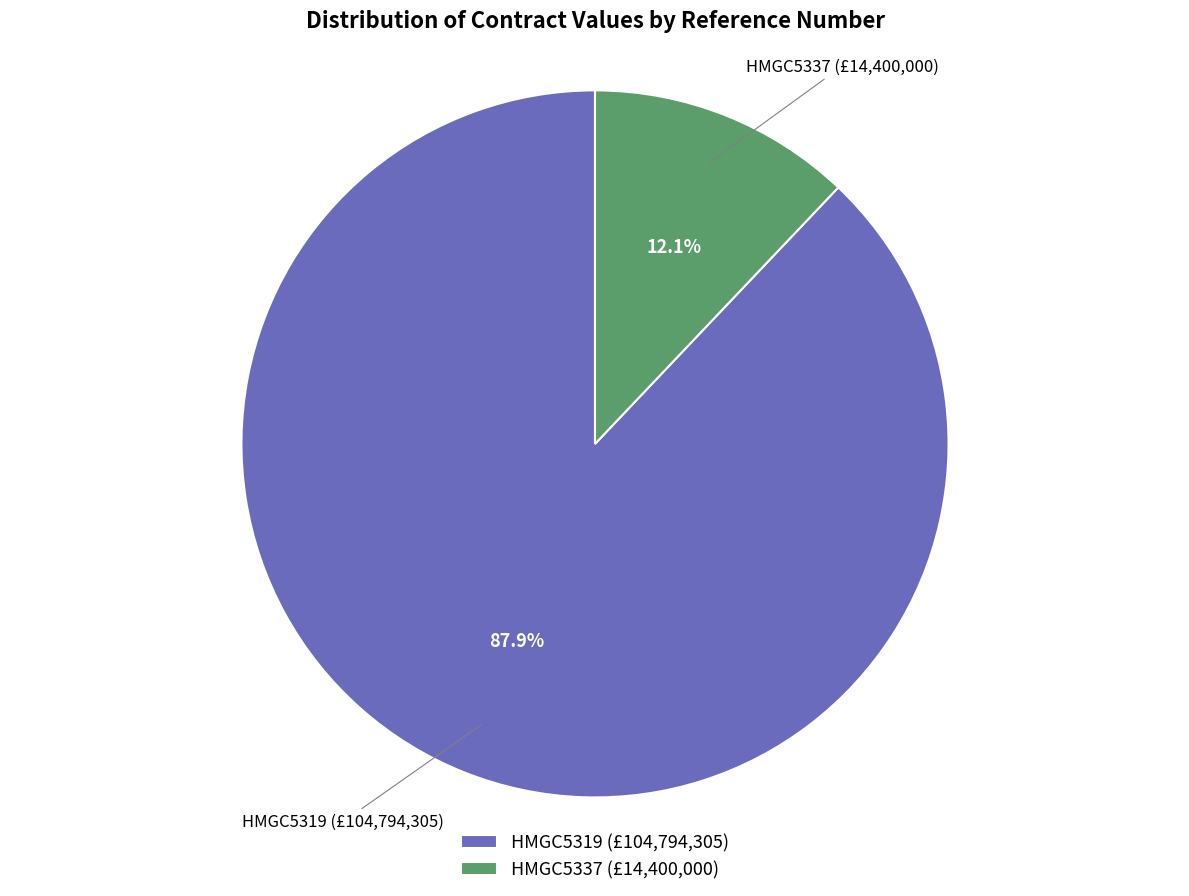

To the nearest percent, what is the difference between the HMGC5337 and HMGC5319 slice percentages?

76%